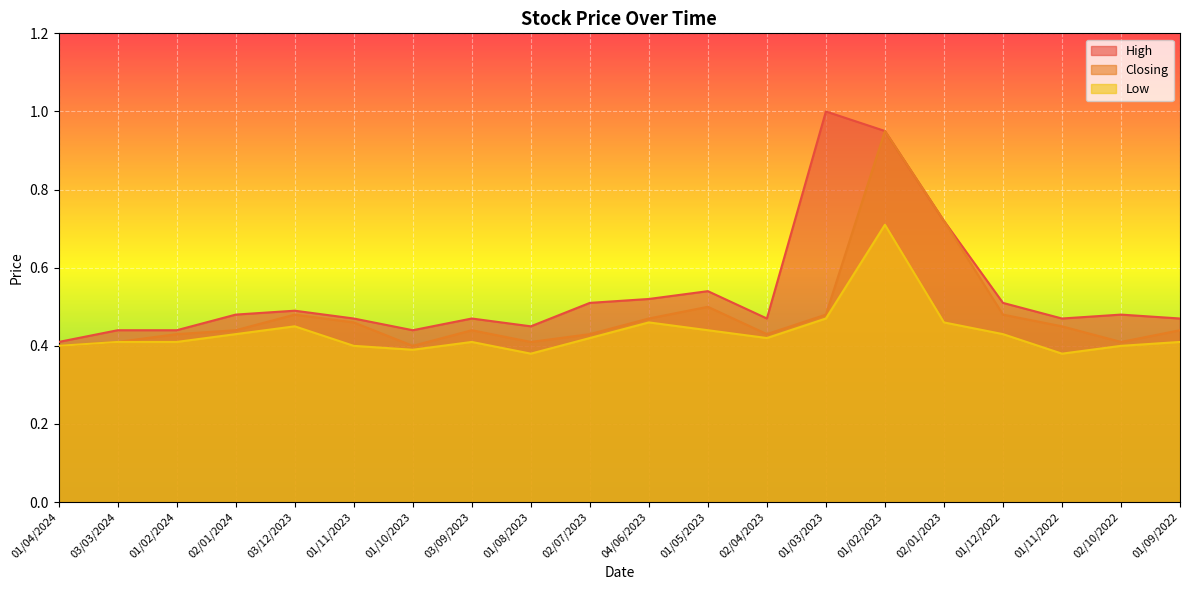

Which has a higher value, 02/01/2024 or 01/08/2023?

02/01/2024